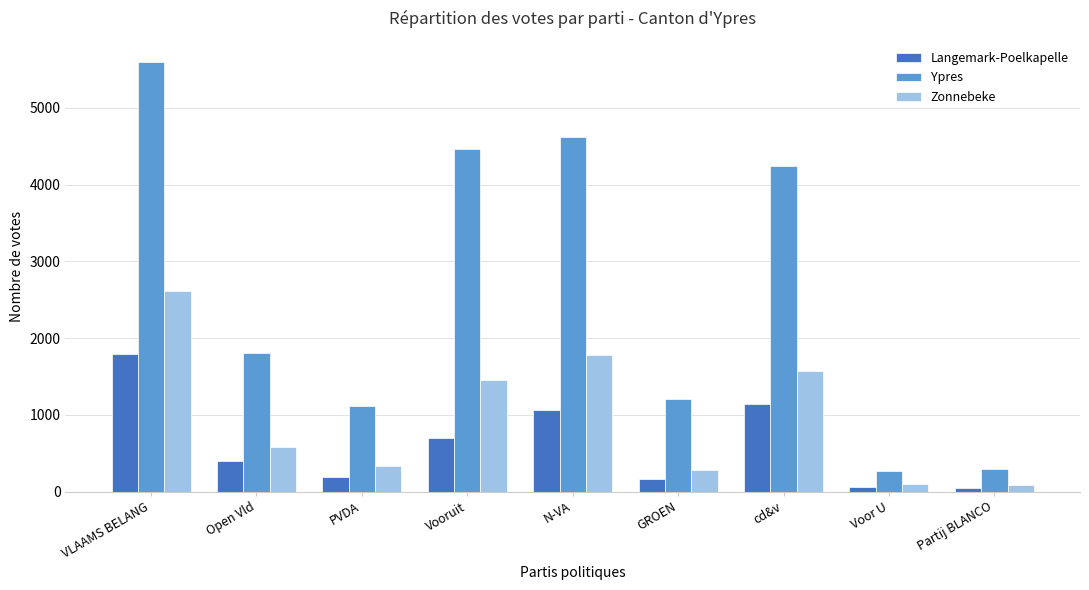

What is the sum of the Zonnebeke values at Open Vld and PVDA?

904